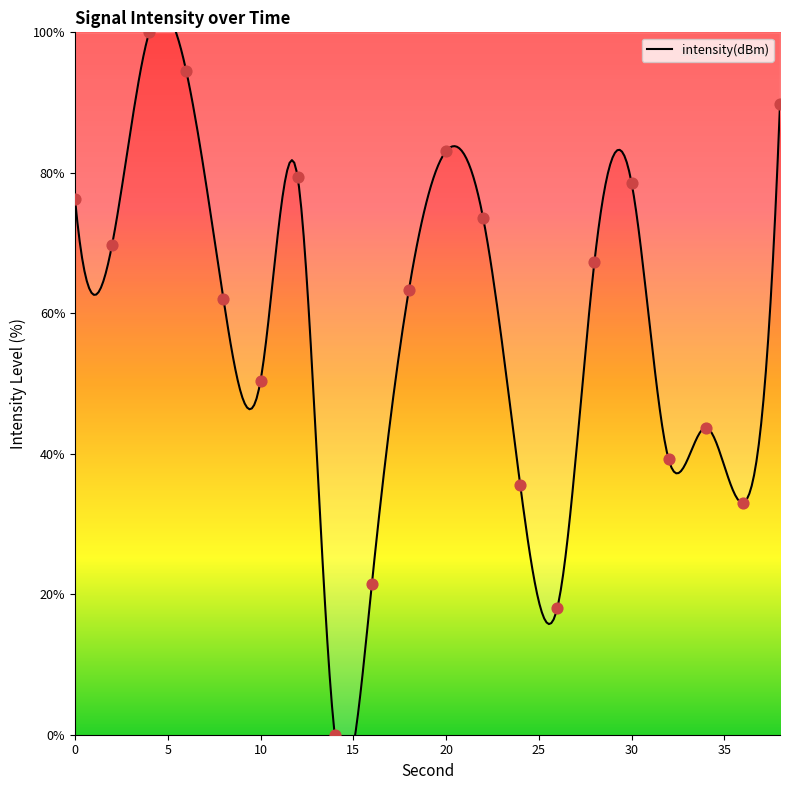

Approximately how many times larger is the value at 6 compared to 30?

1.2